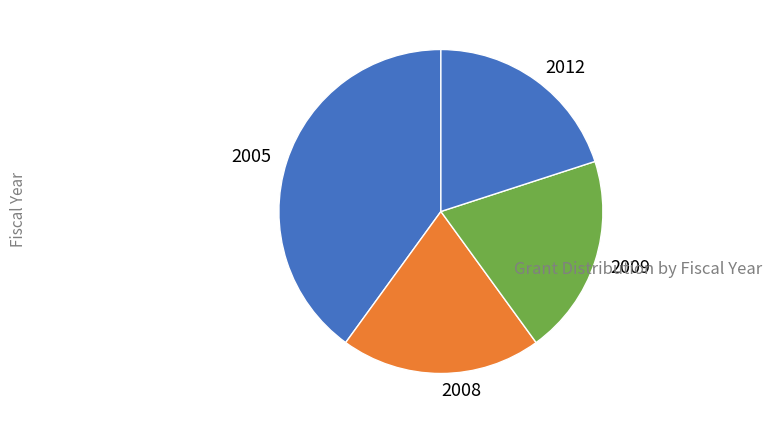

Combined, do 2009 and 2005 account for over 50%?

Yes